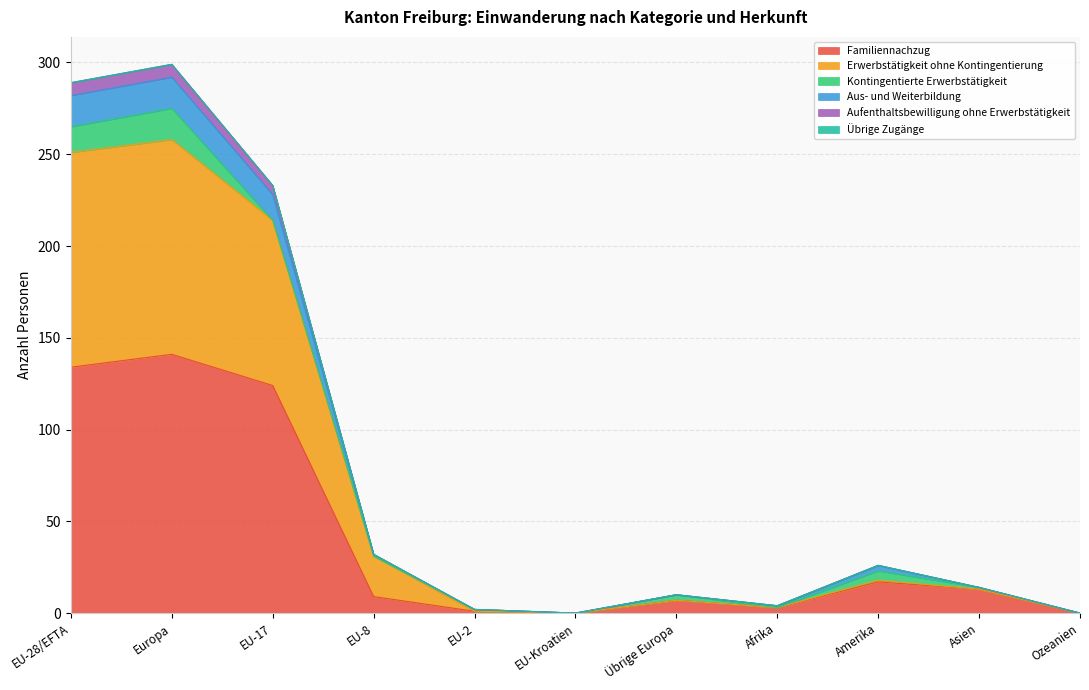

How many lines are shown in the chart?

6